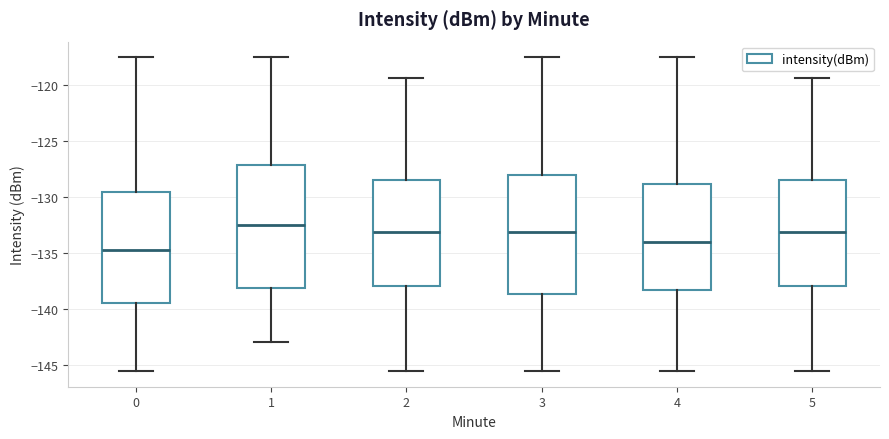

Which box has the highest median line?

1